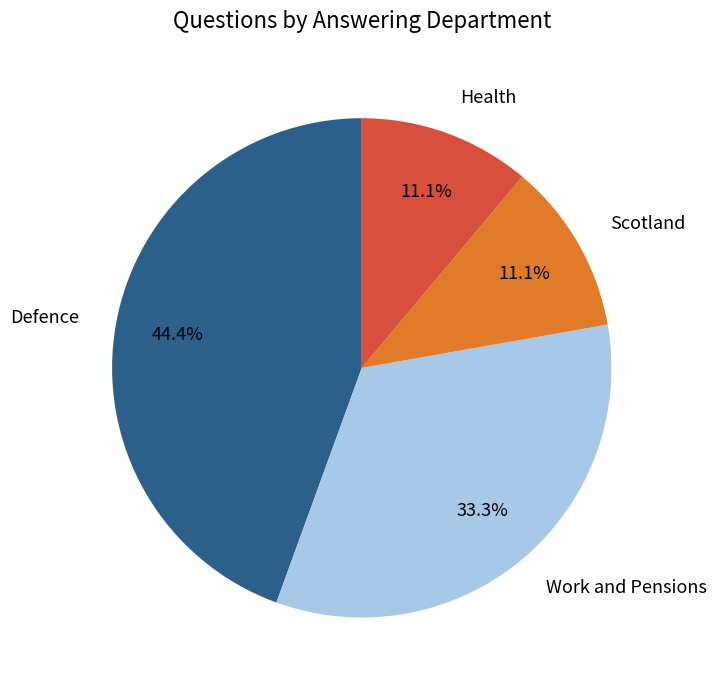

What percentage is the Defence slice, to the nearest percent?

44%